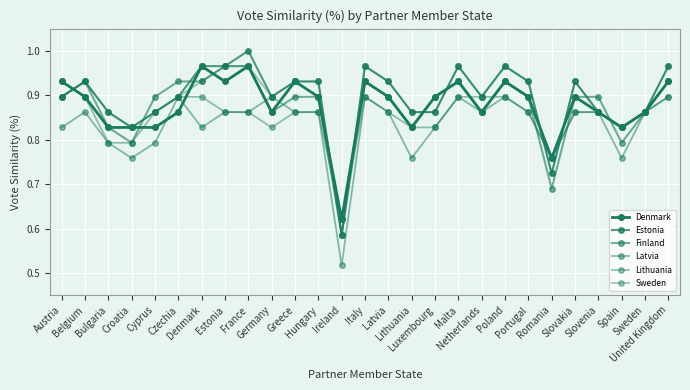

Which series changed the most between Spain and United Kingdom?

Estonia